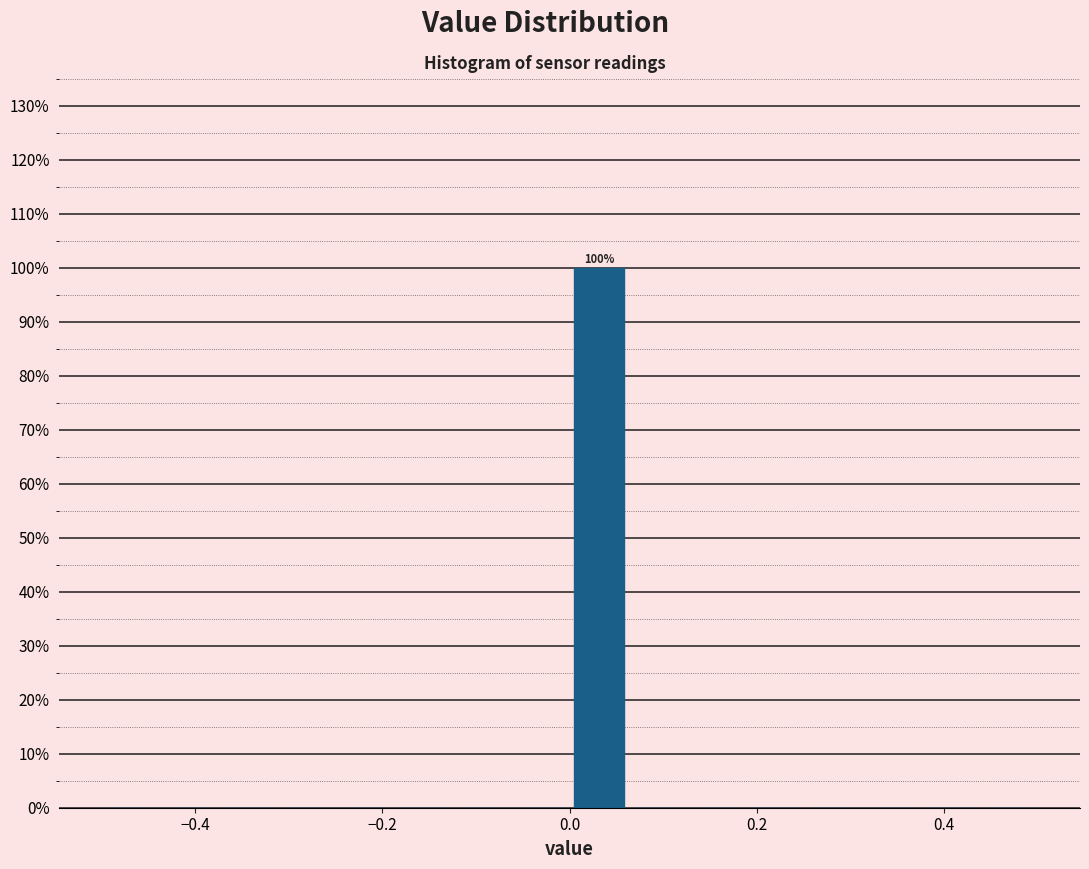

Around what value on the x-axis is the tallest bar? Give the approximate position of its centre, as read against the axis.

0.04